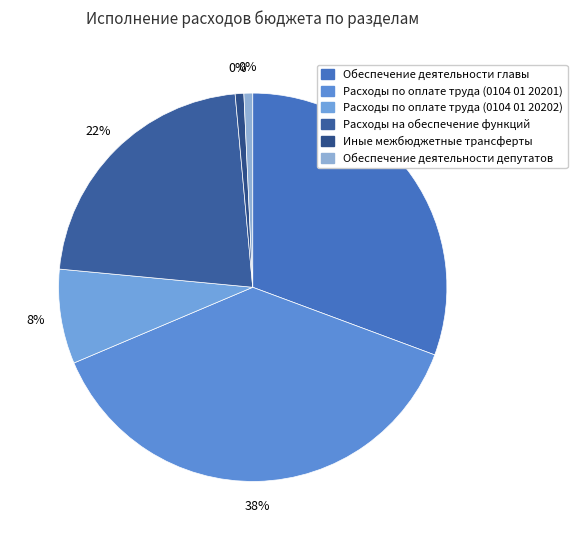

To the nearest percent, what portion does Расходы по оплате труда (0104 01 20201) represent?

38%